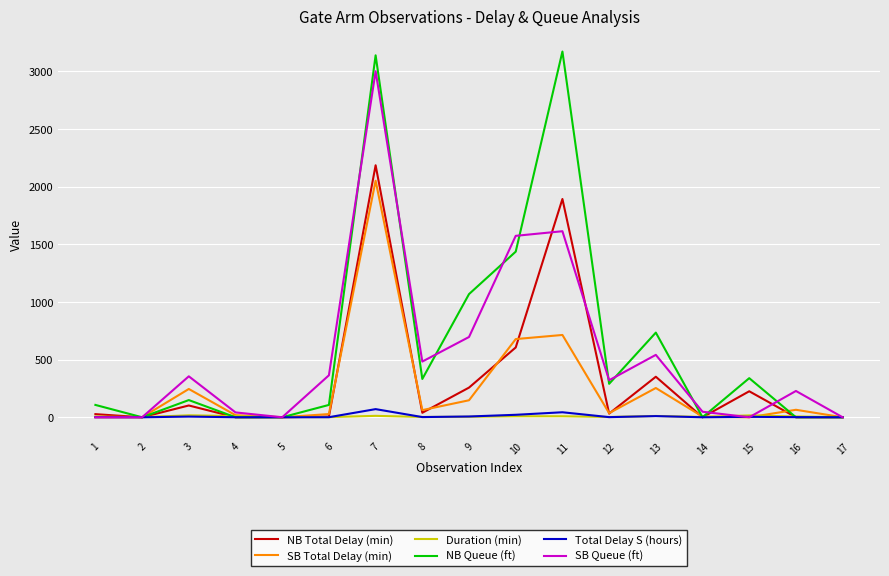

What is the difference between the maximum and second lowest values in the NB Total Delay (min) series?

2185.0